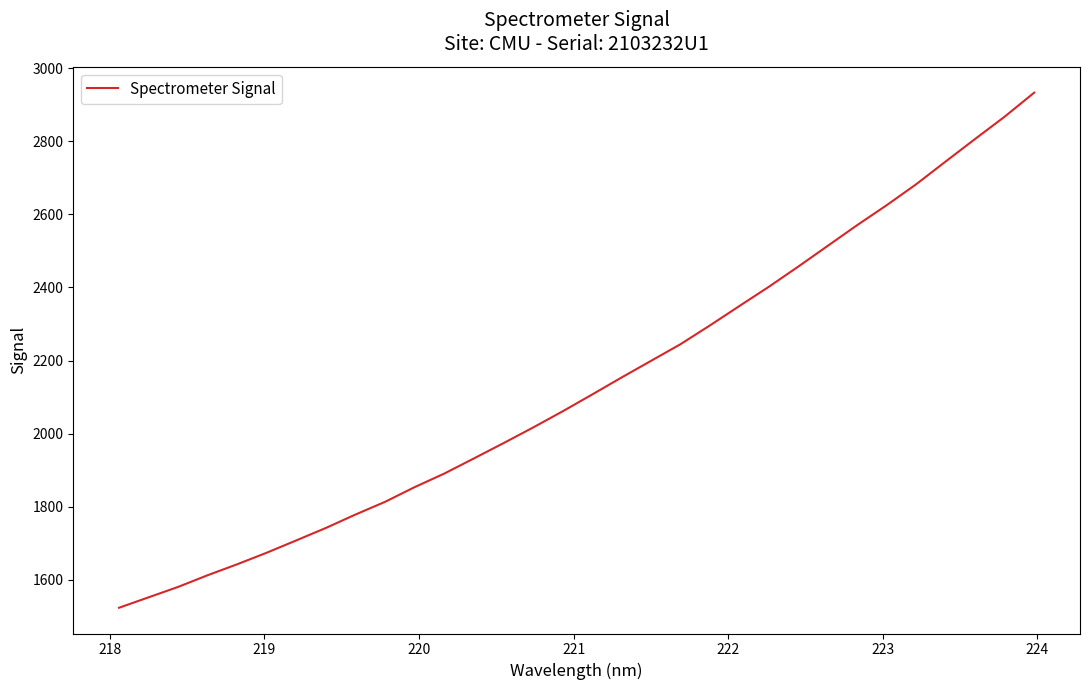

What is the difference between the second highest and second lowest values?

1314.9